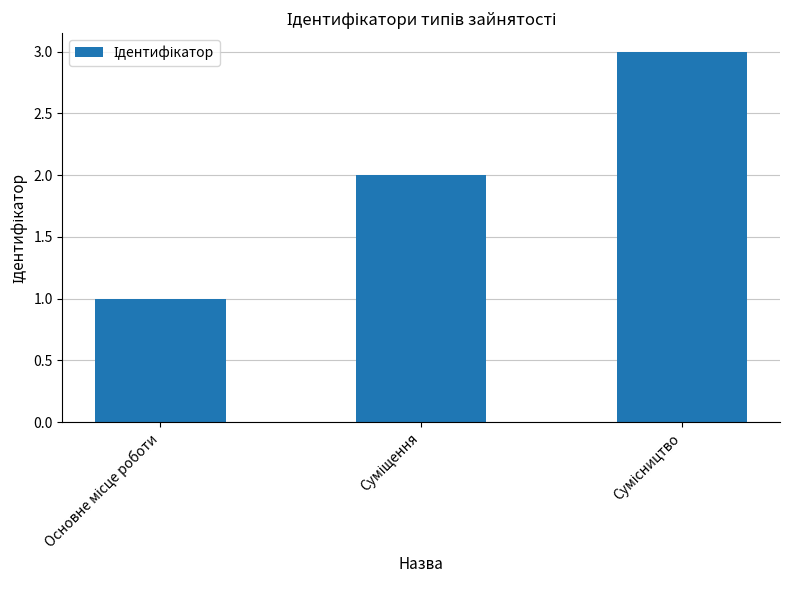

What is the maximum value shown in the chart?

3